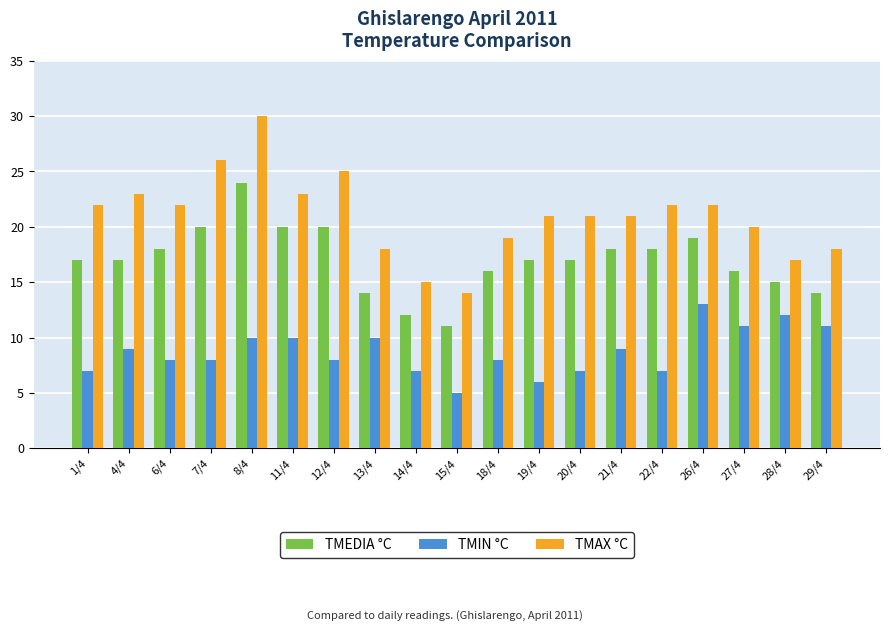

True or false: TMIN °C has a value of 8 at 6/4.

True